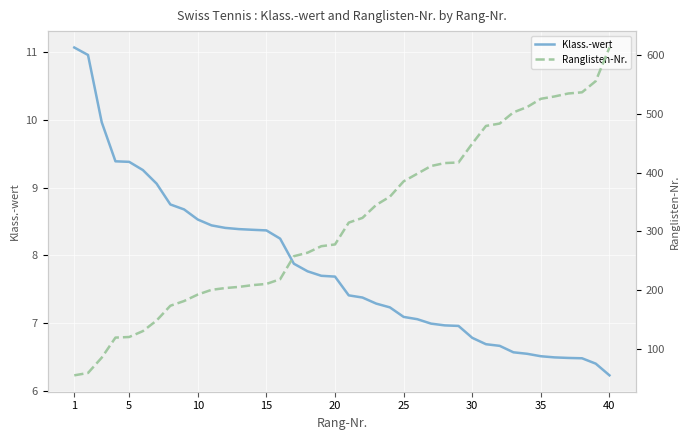

True or false: Ranglisten-Nr. and Klass.-wert cross at least once.

False